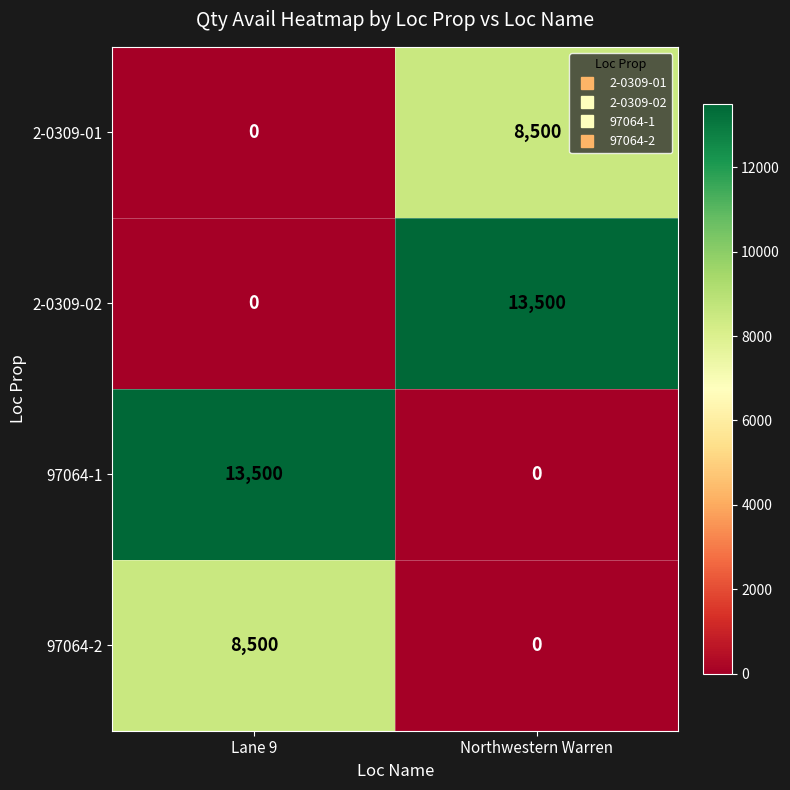

At which label does 97064-2 reach its minimum?

Northwestern Warren